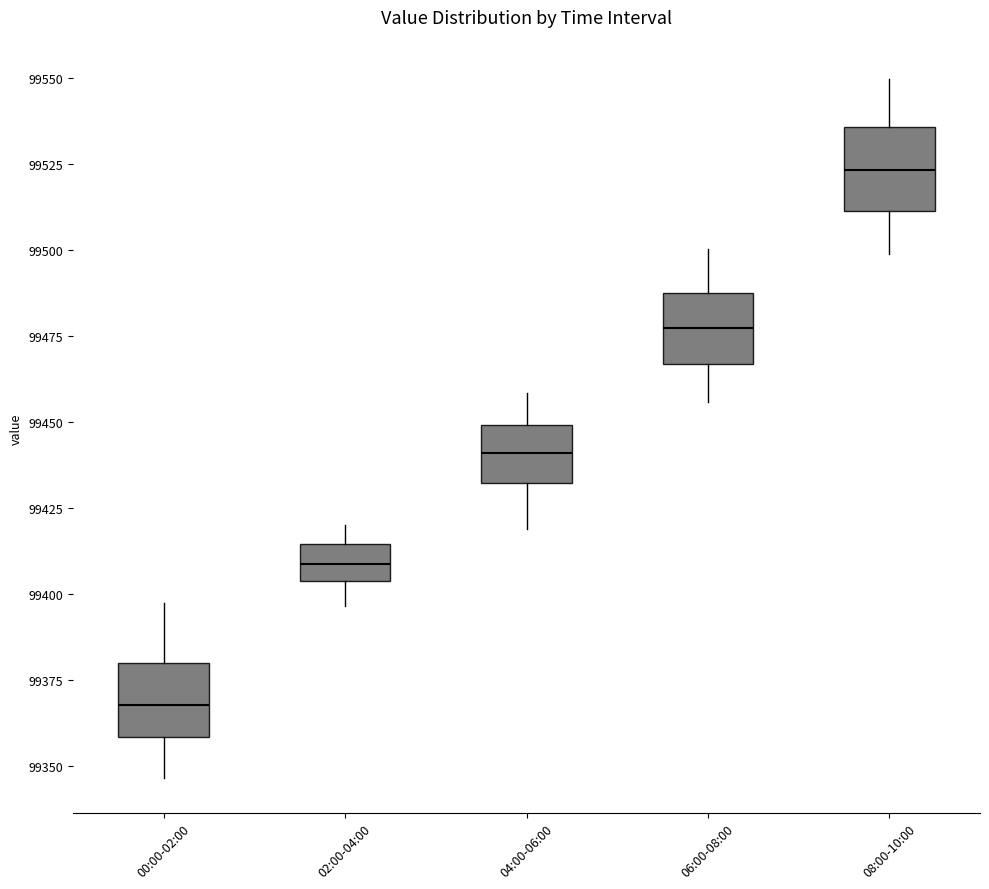

Reading left to right, read every box against the y-axis: the position of its median line, the range the box covers, and the ends of its whiskers. The values are not printed on the chart, so give them approximately, as read against the axis.

00:00-02:00: median 99370, box 99360 to 99380, whiskers 99345 to 99395
02:00-04:00: median 99410, box 99405 to 99415, whiskers 99395 to 99420
04:00-06:00: median 99440, box 99430 to 99450, whiskers 99420 to 99460
06:00-08:00: median 99475, box 99465 to 99490, whiskers 99455 to 99500
08:00-10:00: median 99525, box 99510 to 99535, whiskers 99500 to 99550